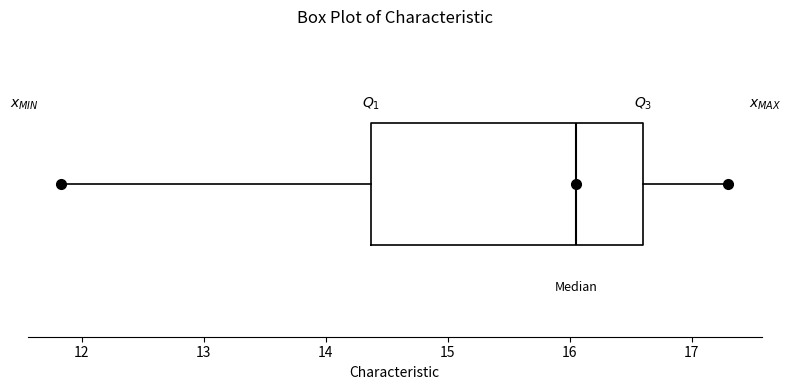

Read this box plot against the x-axis: the position of the median line, the range covered by the box, and the ends of both whiskers. The values are not printed on the chart, so give them approximately, as read against the axis.

median 16.1, box 14.4 to 16.6, whiskers 11.8 to 17.3